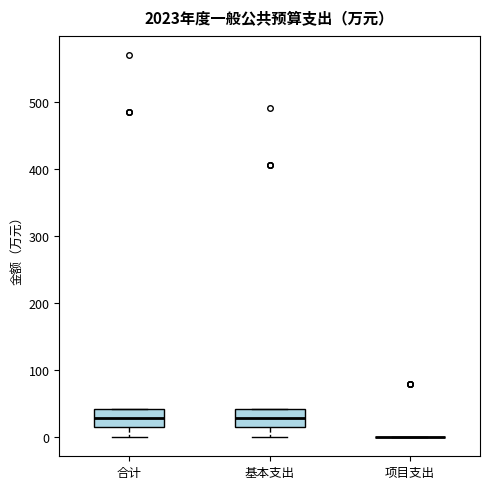

Reading left to right, transcribe this box plot: for each box, give where its median line is, the range the box spans, and where its two whiskers end, as read against the y-axis. The values are not printed on the chart, so give them approximately, as read against the axis.

合计: median 30, box 10 to 40, whiskers 0 to 40
基本支出: median 30, box 10 to 40, whiskers 0 to 40
项目支出: box collapsed to a line at 0, whiskers 0 to 0